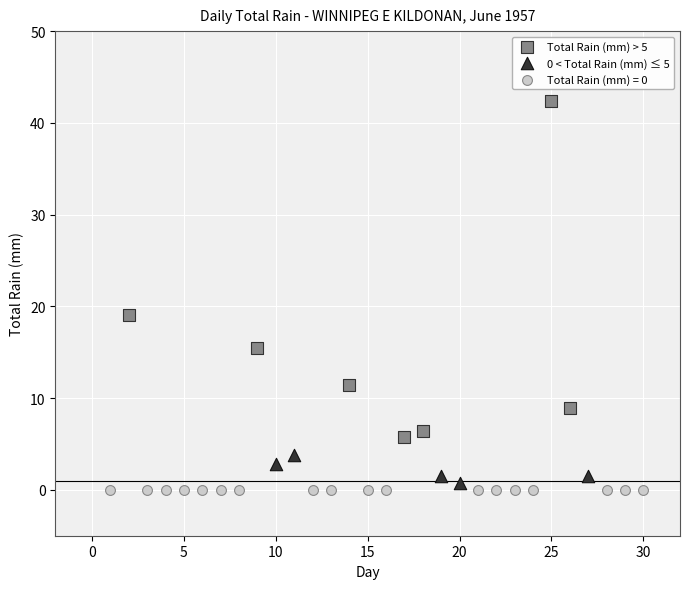

Which series contains the highest Y value?

Total Rain (mm) > 5